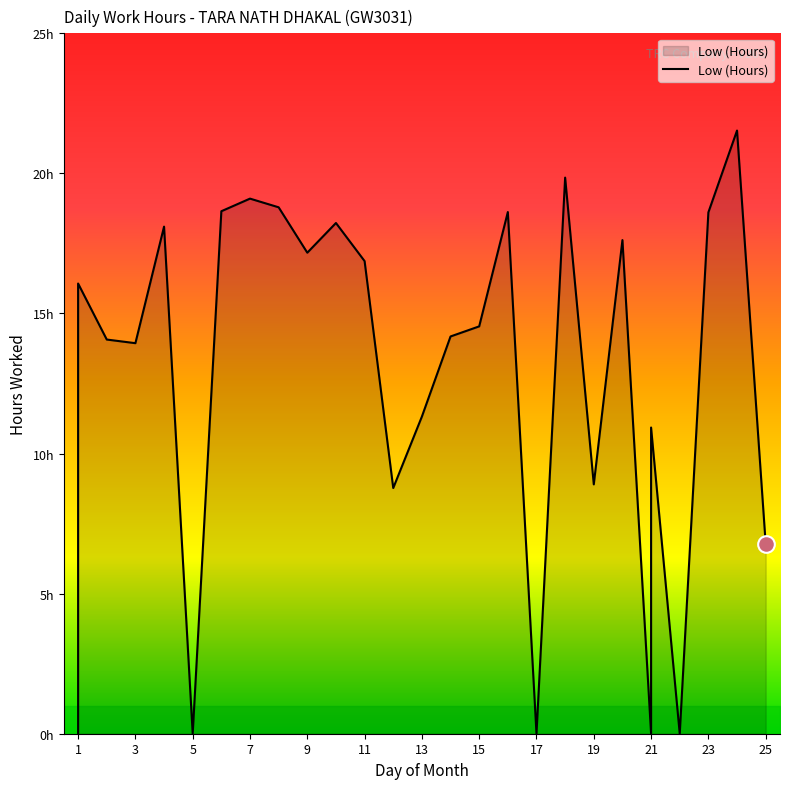

The chart shows a value of 18.6 at 23. True or false?

True